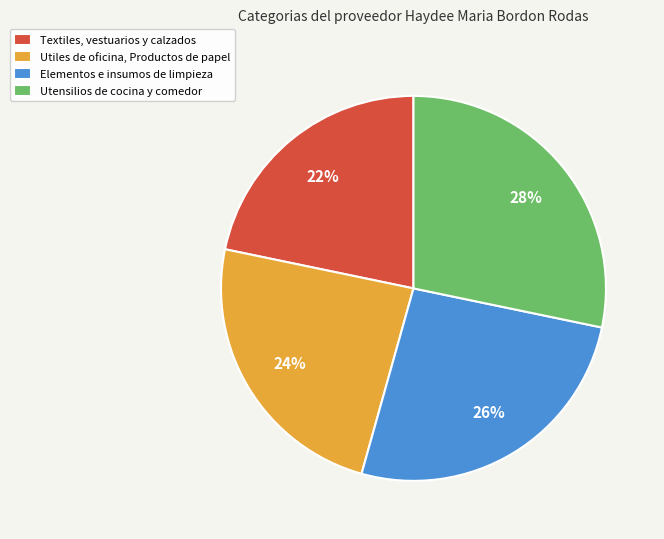

What percentage is the Textiles, vestuarios y calzados slice, to the nearest percent?

22%